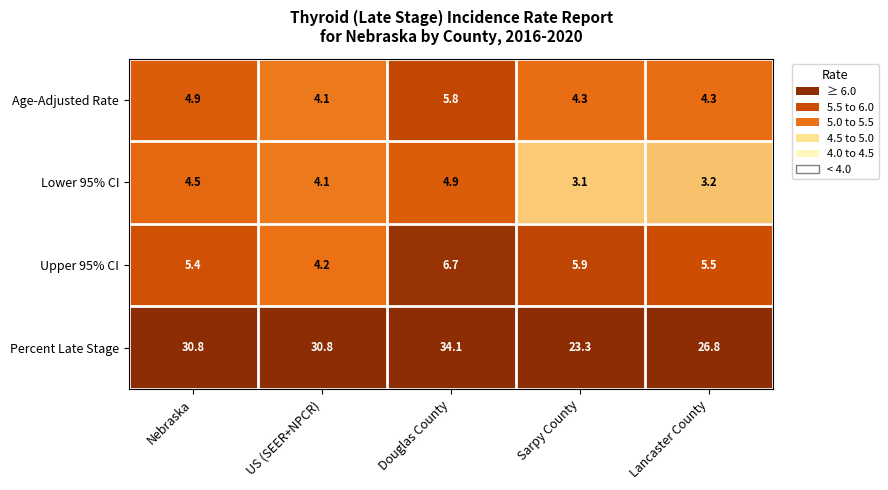

The value of Percent Late Stage at Sarpy County is 4.9. True or false?

False